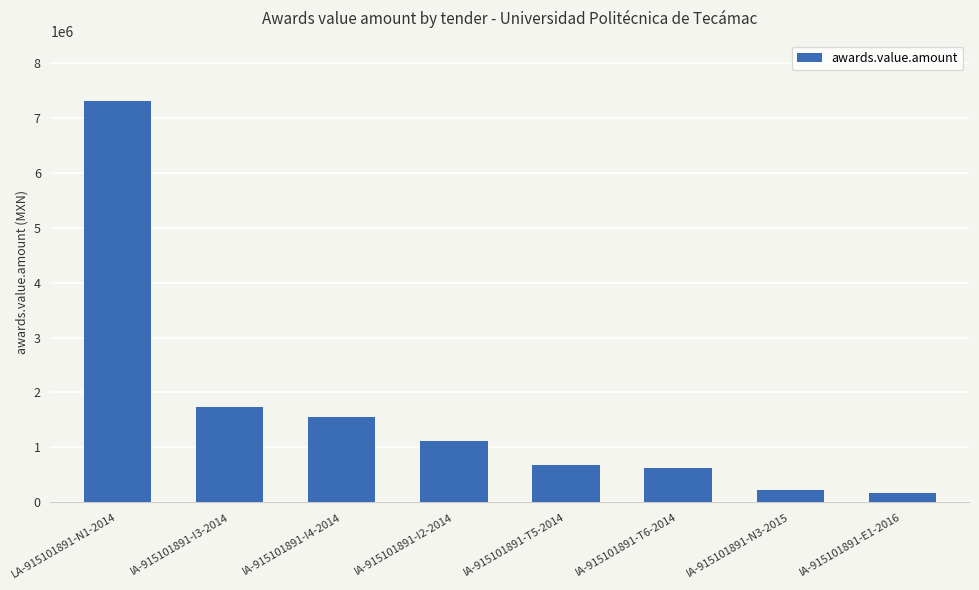

What is the average value?

1675387.0